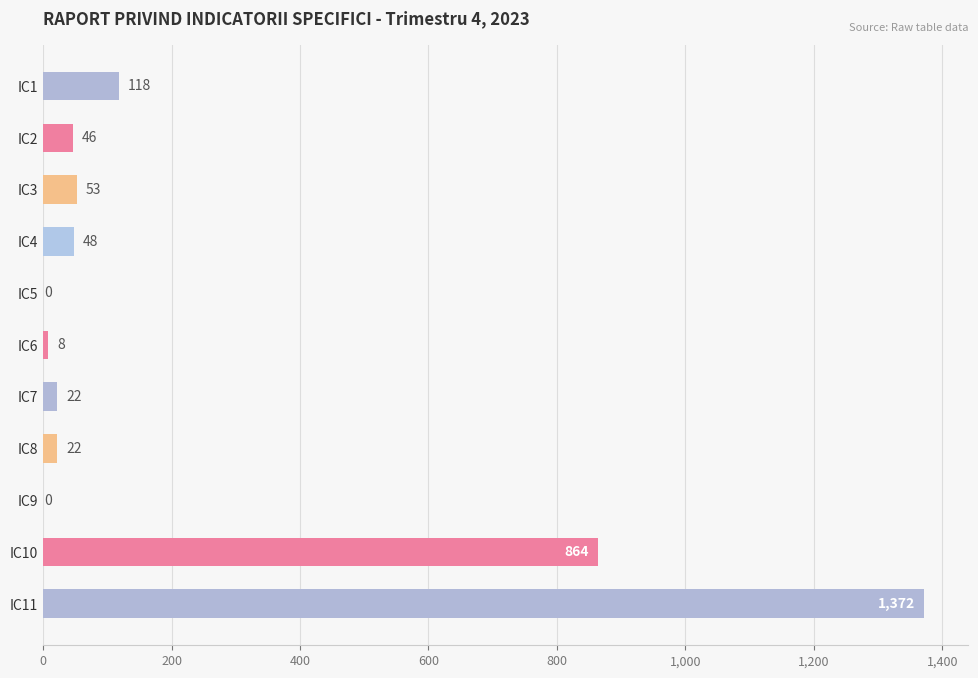

The chart shows a value of 38 at IC1. True or false?

False